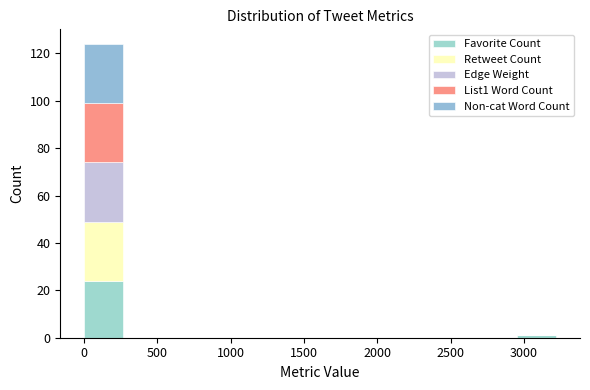

Reading left to right, transcribe this chart: for each stacked bar, give the range it covers on the x-axis and its total height. Neither the bar edges nor the heights are printed on the chart, so give them approximately, as read against the axes.

0 to 250: 124
250 to 550: 0
550 to 800: 0
800 to 1050: 0
1050 to 1350: 0
1350 to 1600: 0
1600 to 1900: 0
1900 to 2150: 0
2150 to 2400: 0
2400 to 2700: 0
2700 to 2950: 0
2950 to 3200: under 2